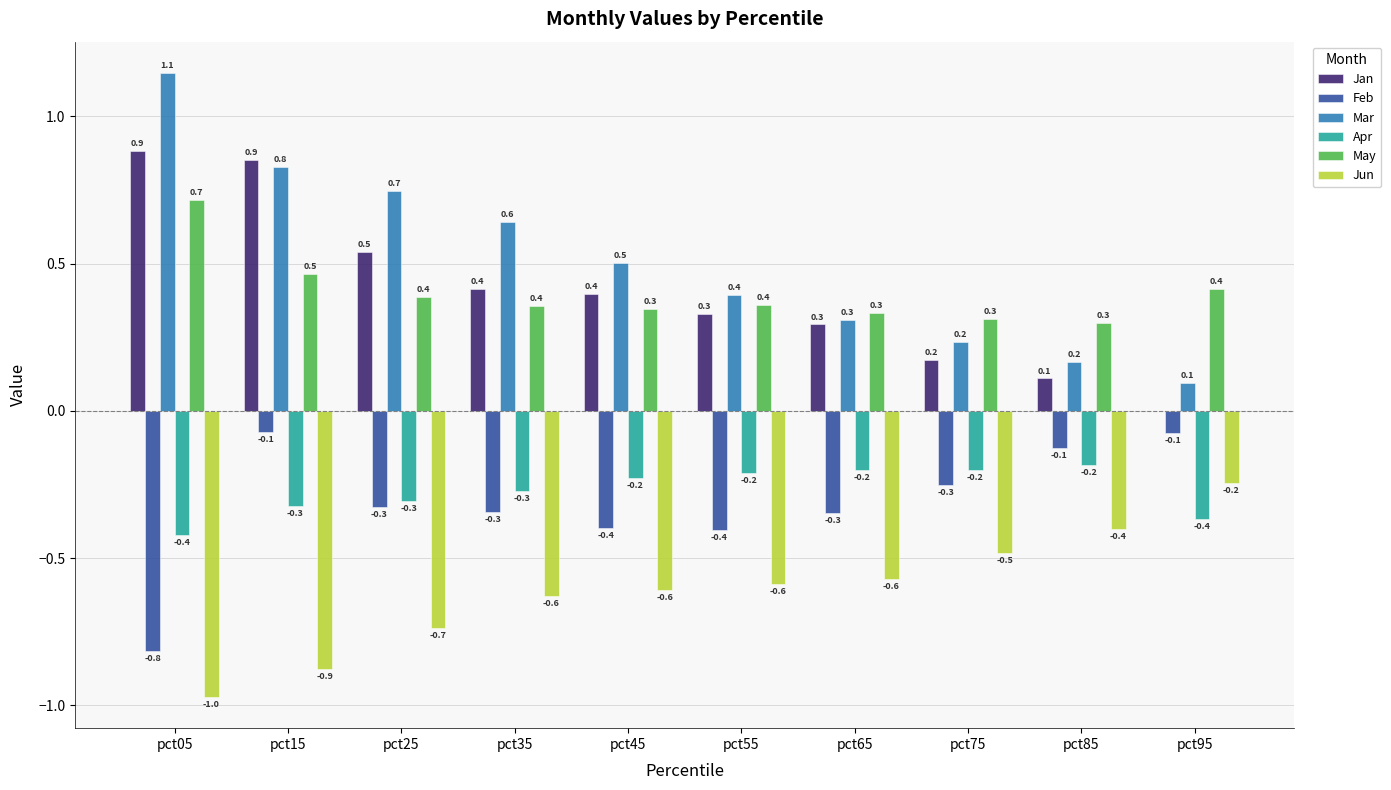

What are all the series names shown in the legend?

Jan, Feb, Mar, Apr, May, Jun